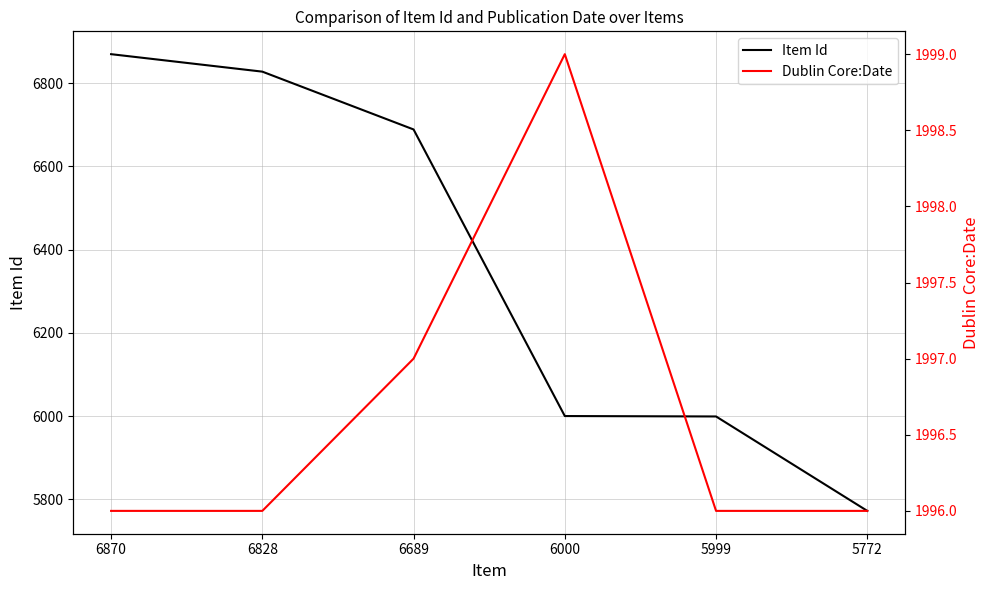

Which series has the largest total across all categories?

Item Id